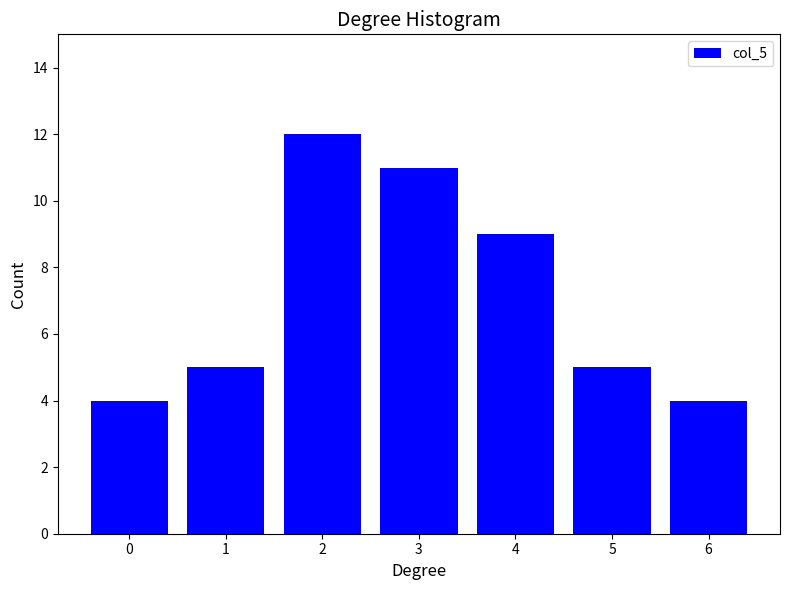

Reading right to left, transcribe all the data shown in this chart.

6=4	5=5	4=9	3=11	2=12	1=5	0=4